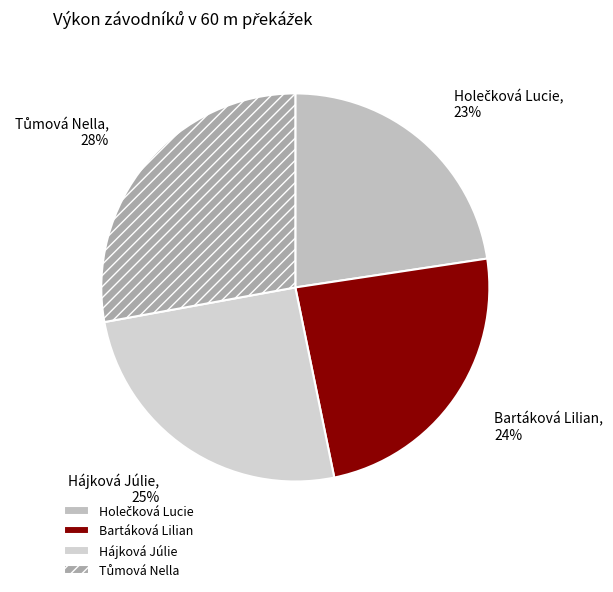

Approximately how many times larger is the value at Hájková Júlie compared to Bartáková Lilian?

1.0